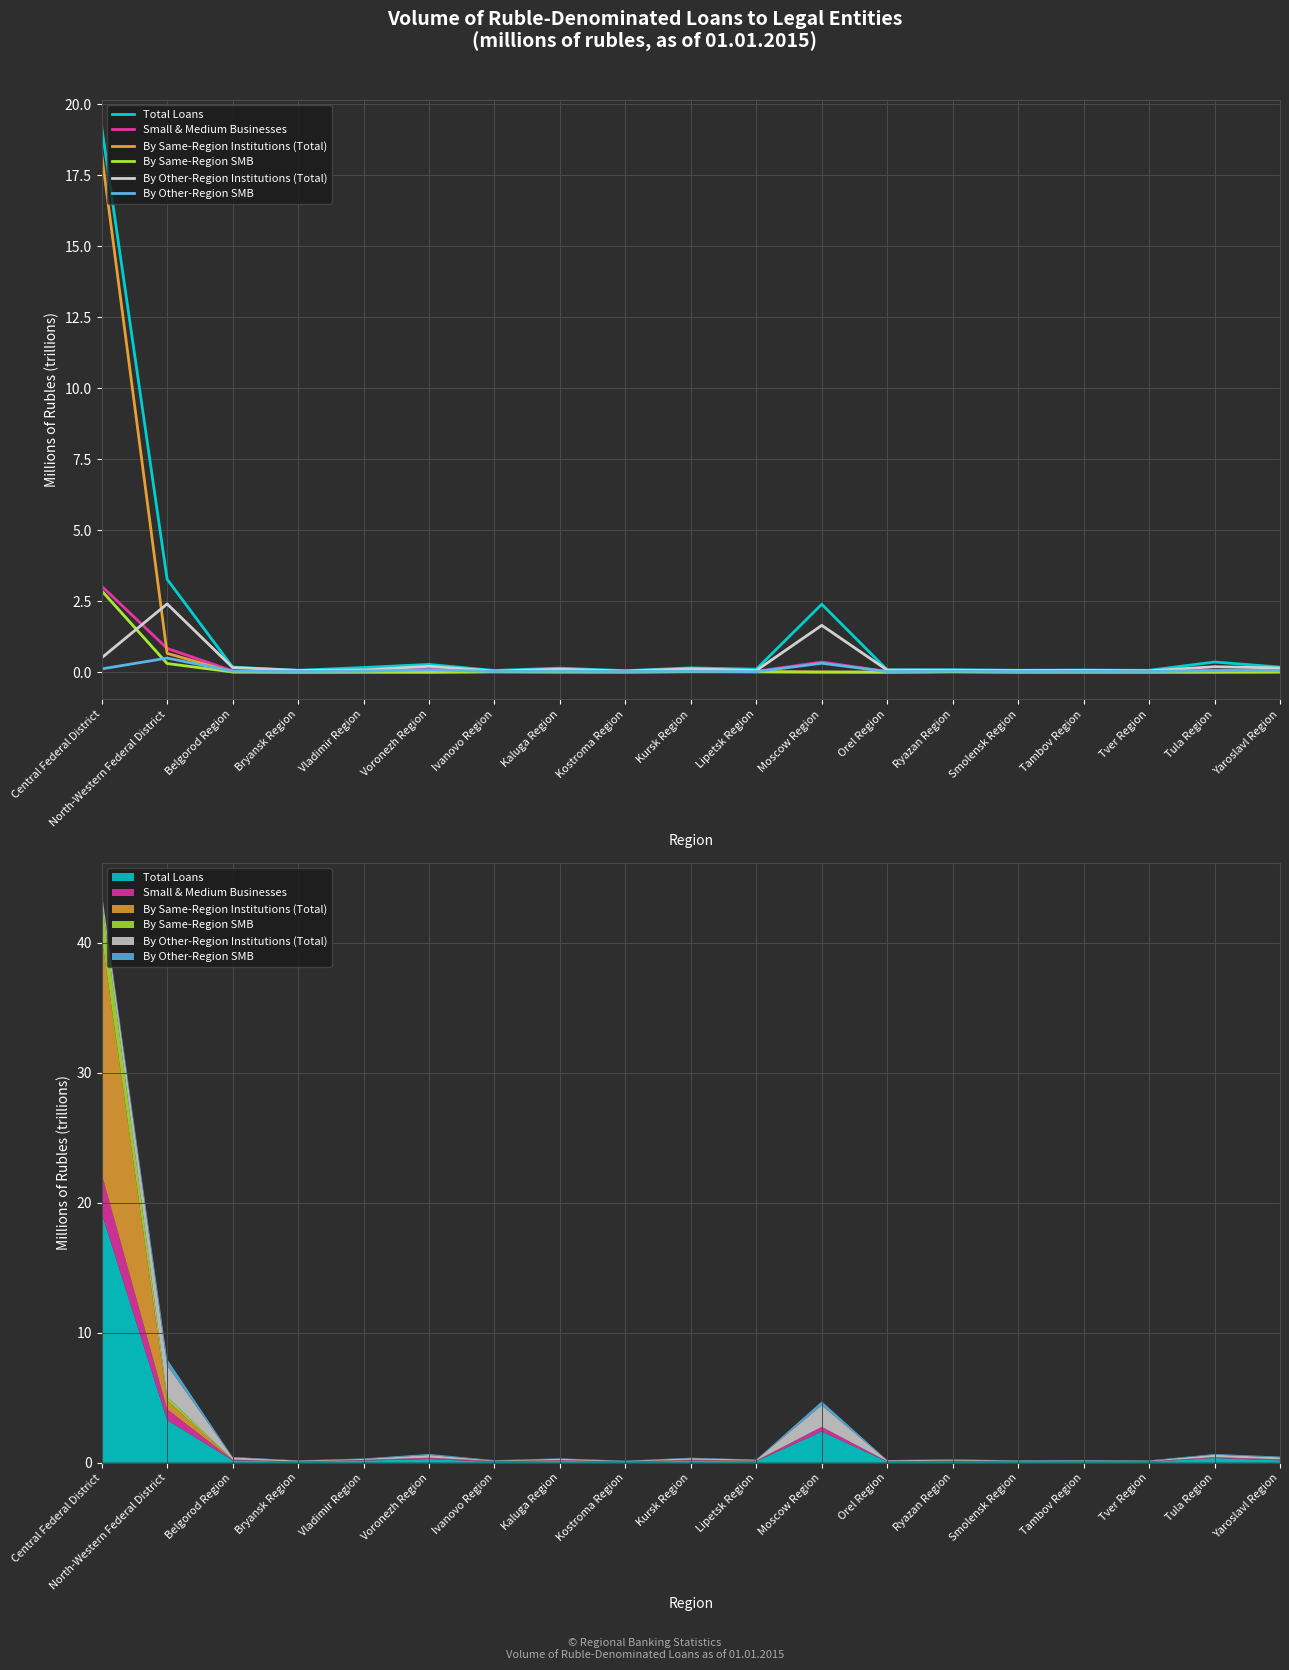

How many interior local valleys does the Small & Medium Businesses series have?

6